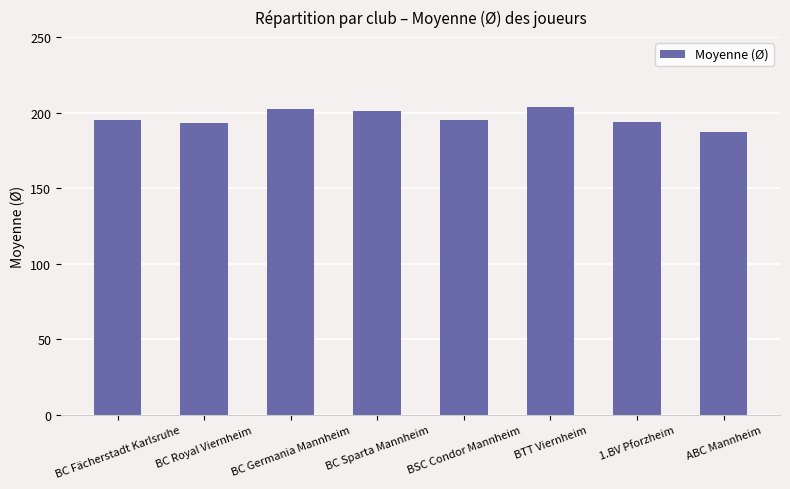

Does the chart contain any negative values?

No